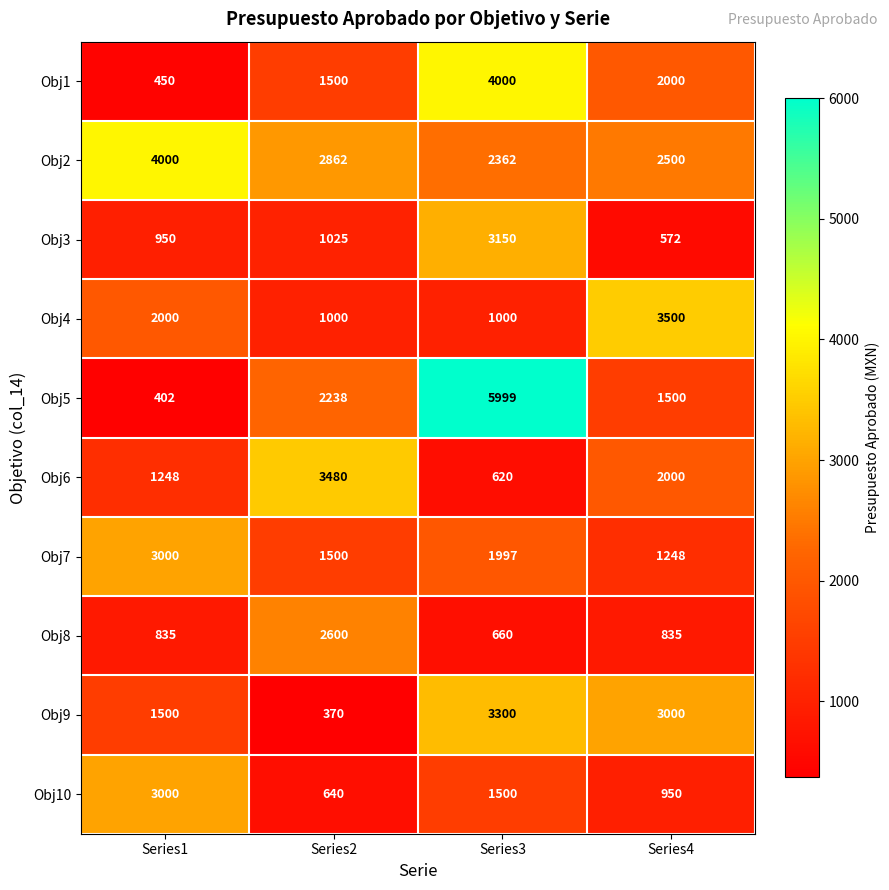

At which label does Obj1 reach its peak?

Series3